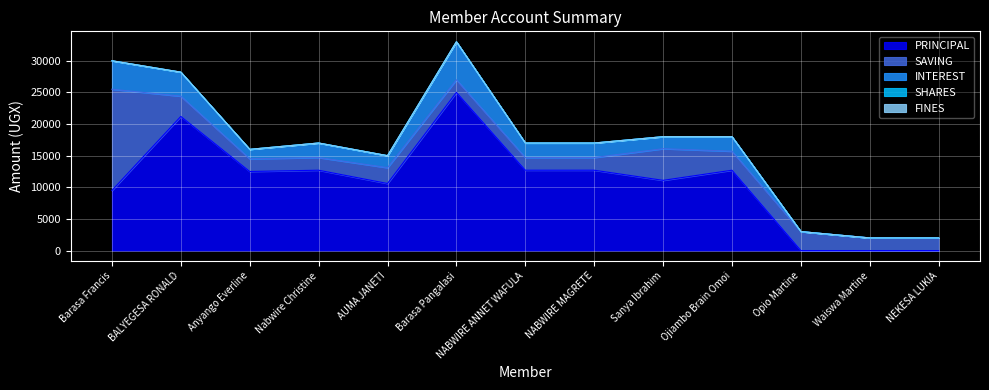

At which label does SAVING reach its peak?

Barasa Francis